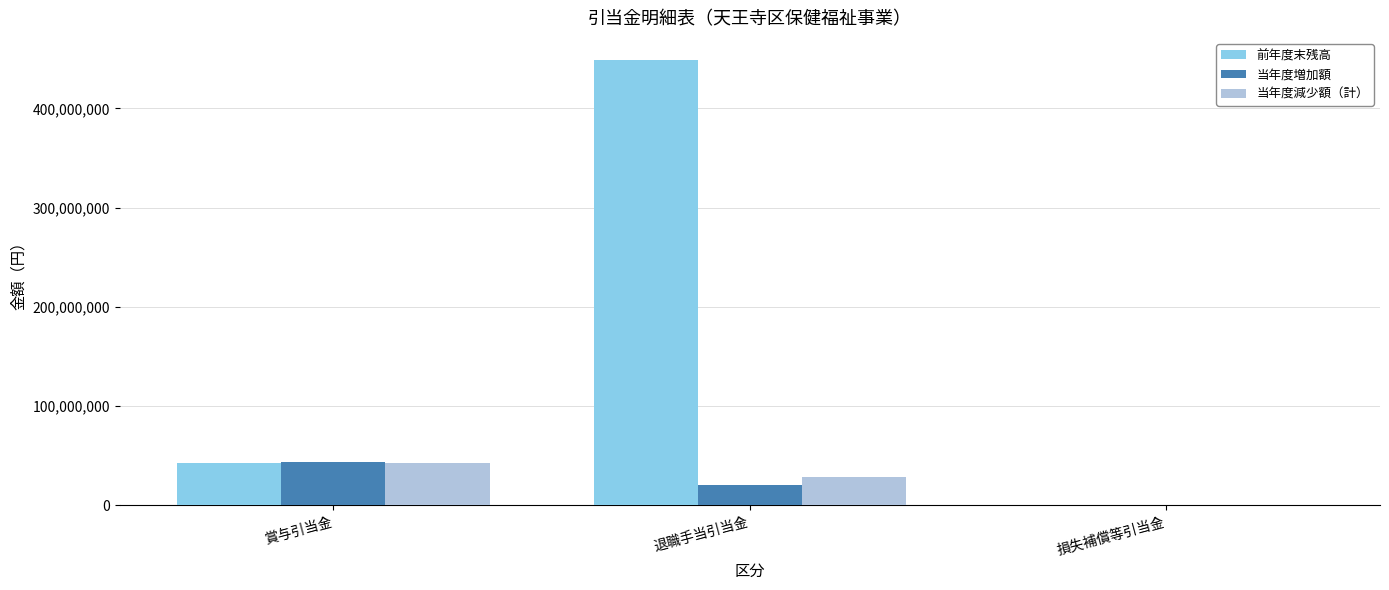

Which series has the largest range (max minus min)?

前年度末残高